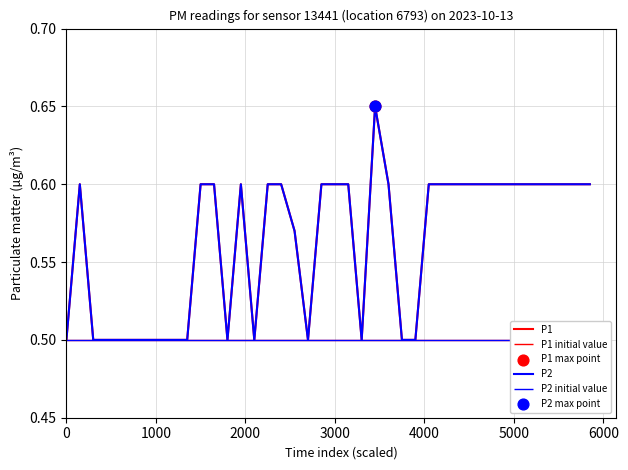

What are all the series names shown in the legend?

P1, P2